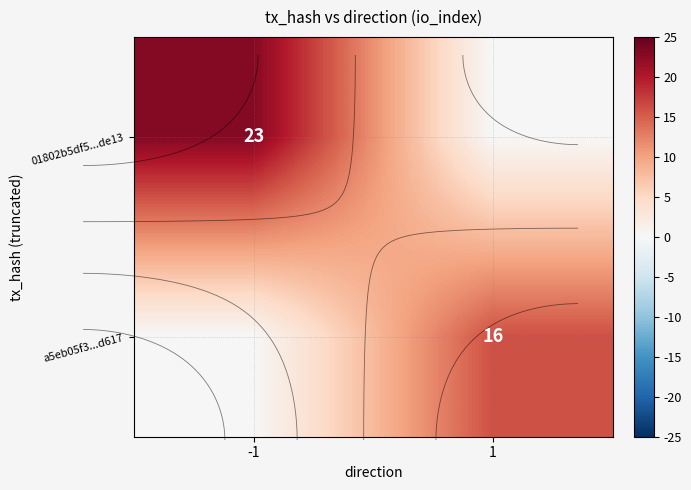

Count the number of data series in this chart.

2